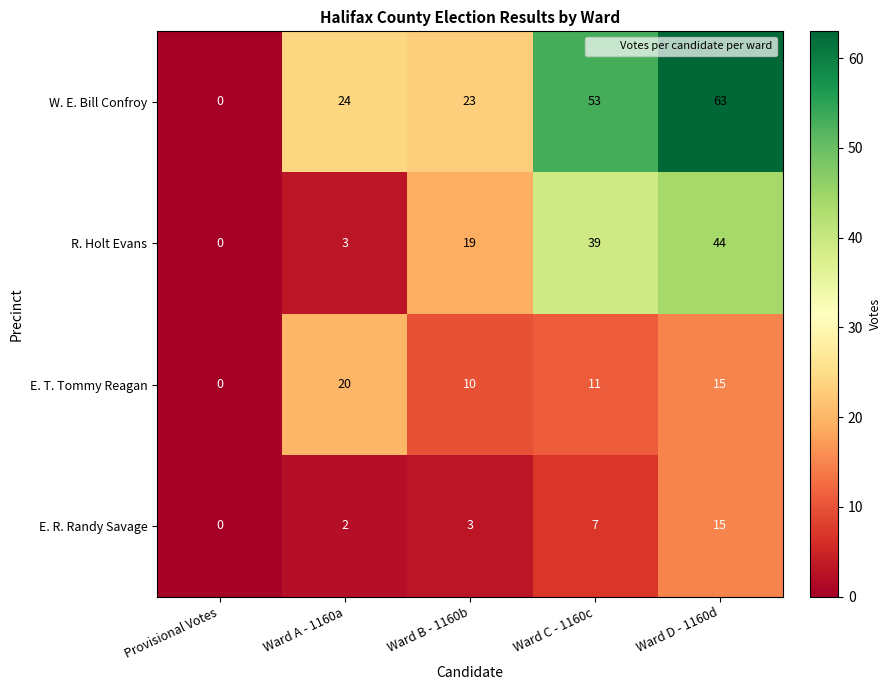

List the labels in order of E. T. Tommy Reagan value, largest first.

Ward A - 1160a, Ward D - 1160d, Ward C - 1160c, Ward B - 1160b, Provisional Votes